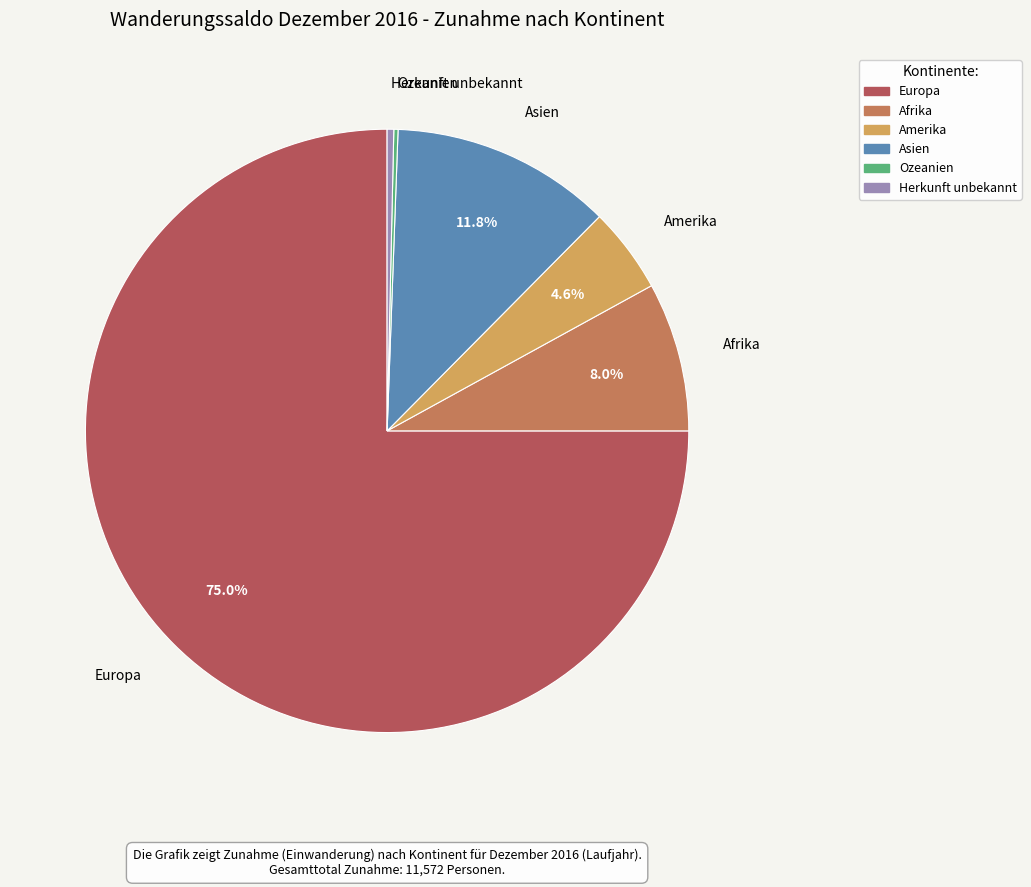

Combined, what portion of the pie is Europa and Amerika?

79.6%